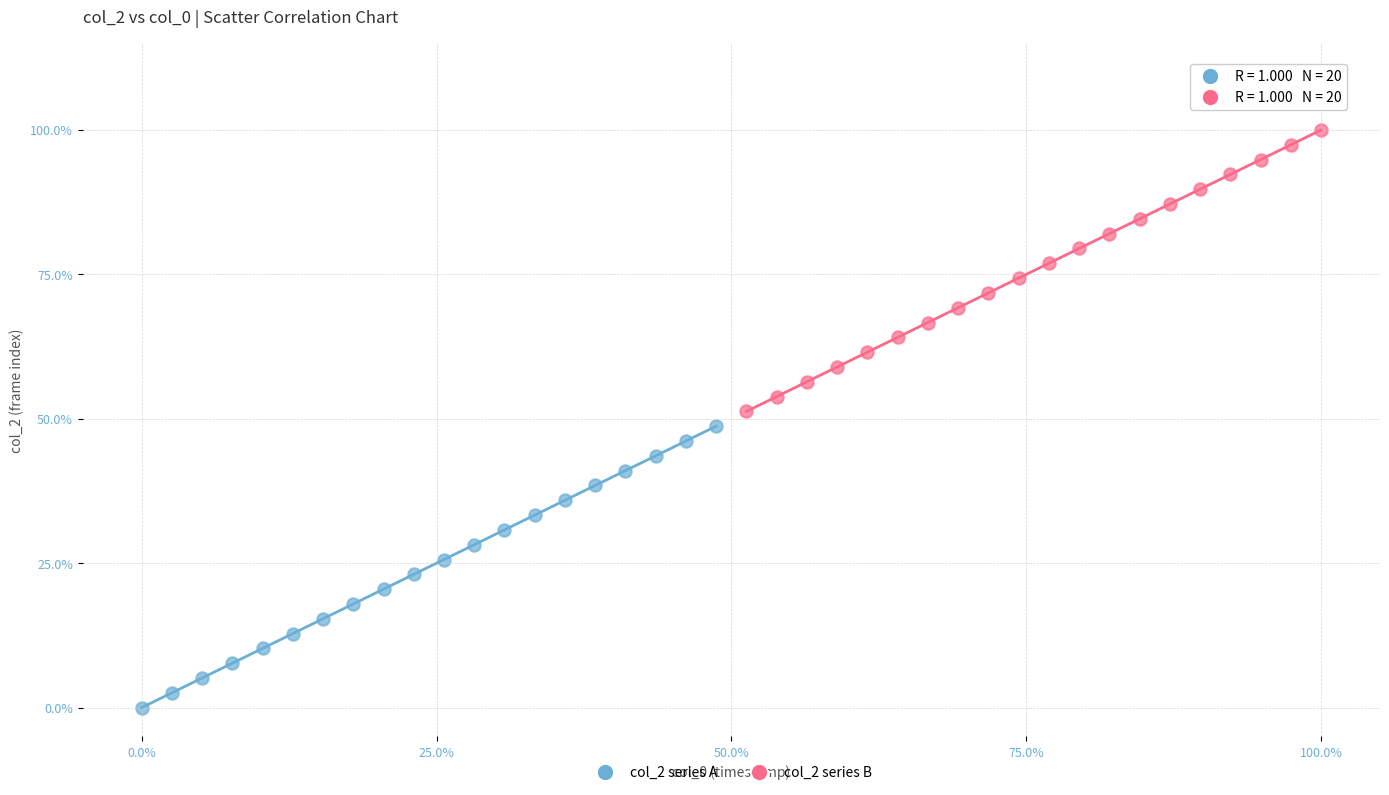

What are all the series names shown in the legend?

col_2 series A, col_2 series B